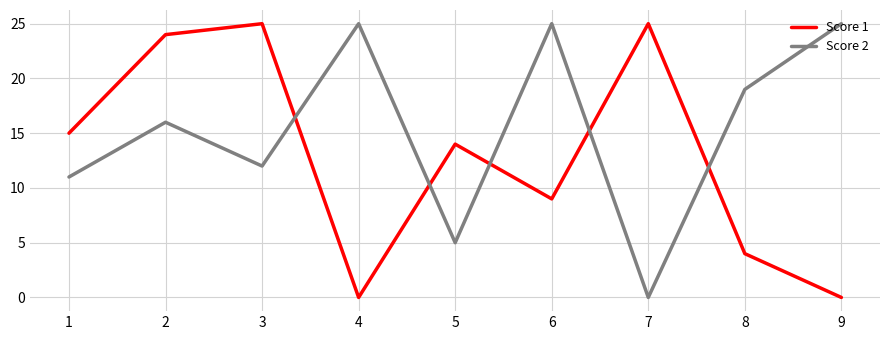

Which series changed the most between 6 and 7?

Score 2